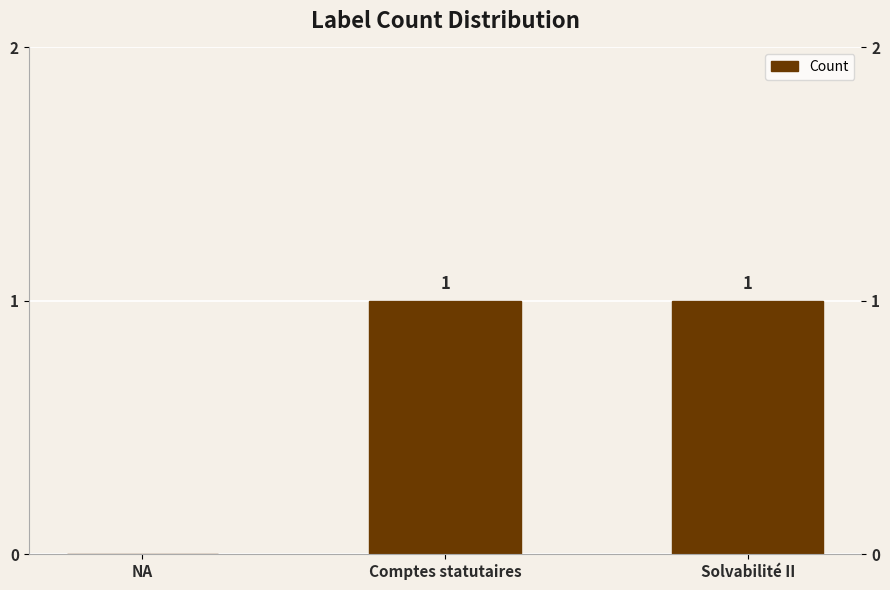

Count the values in the range 0 to 1.

3